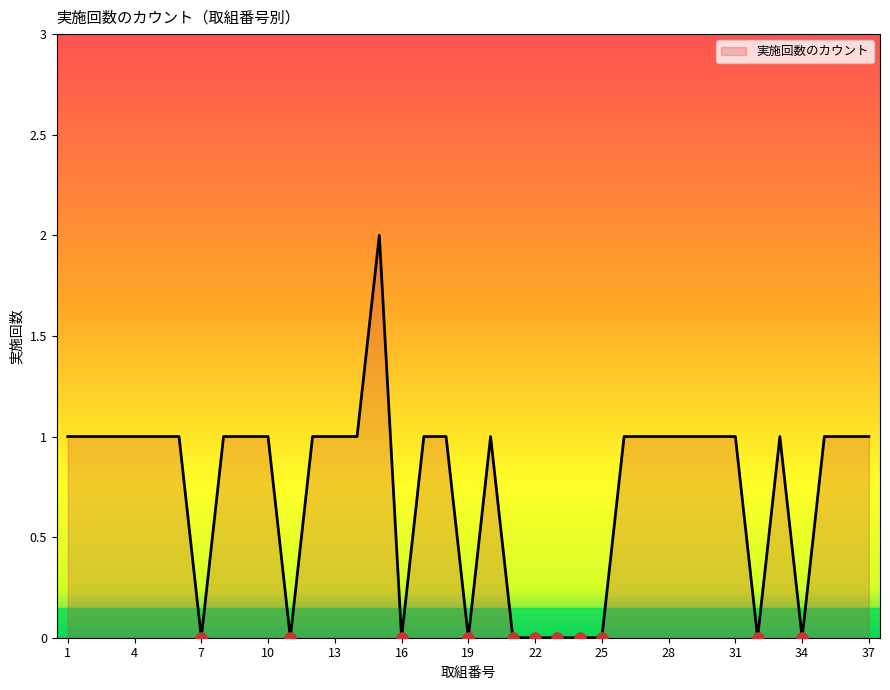

How many points are higher than both their immediate neighbors (excluding endpoints)?

3